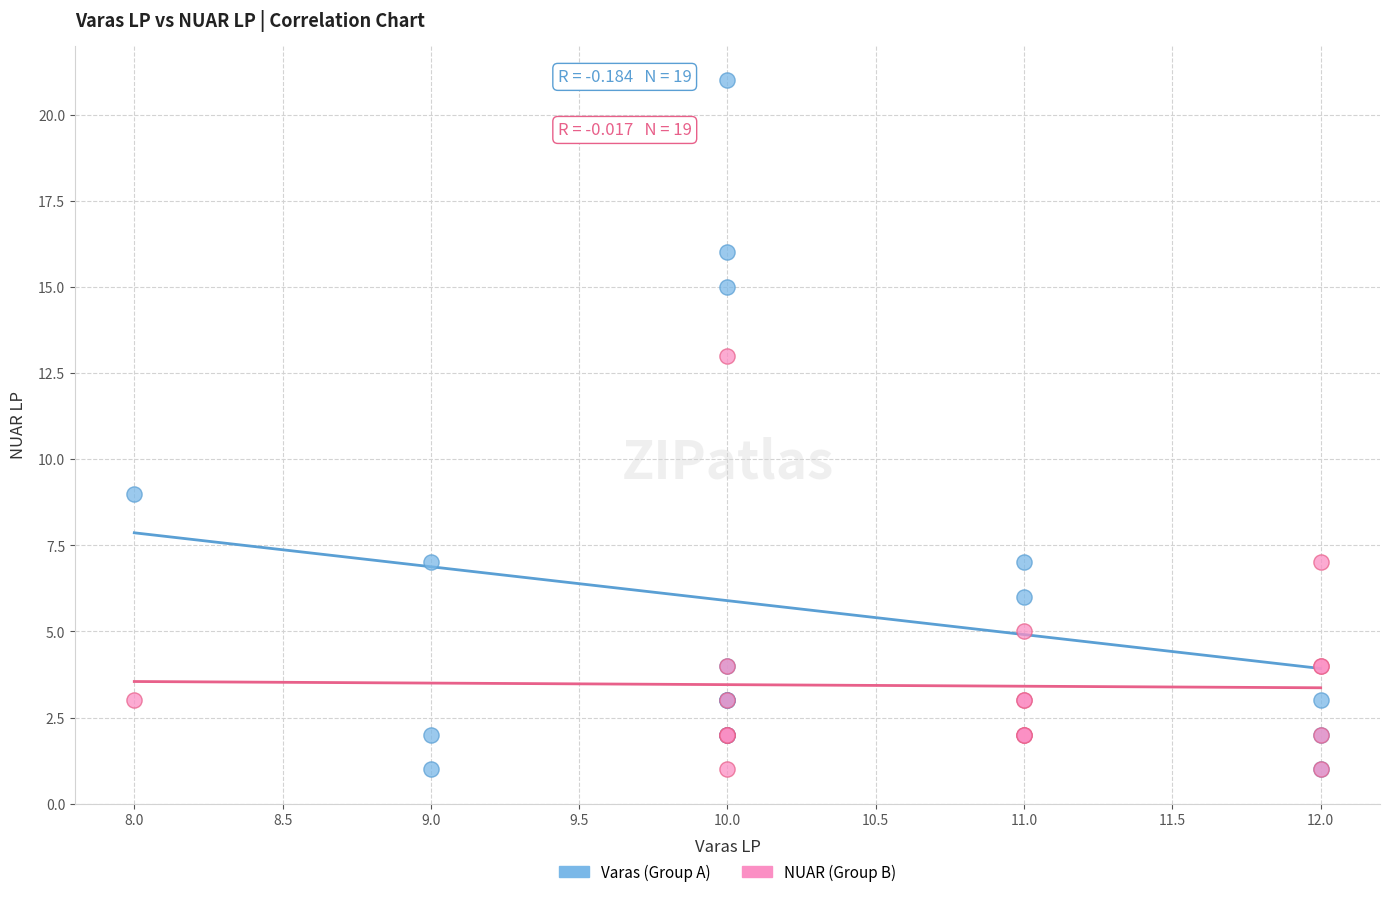

What are all the series names shown in the legend?

Varas (Group A), NUAR (Group B)